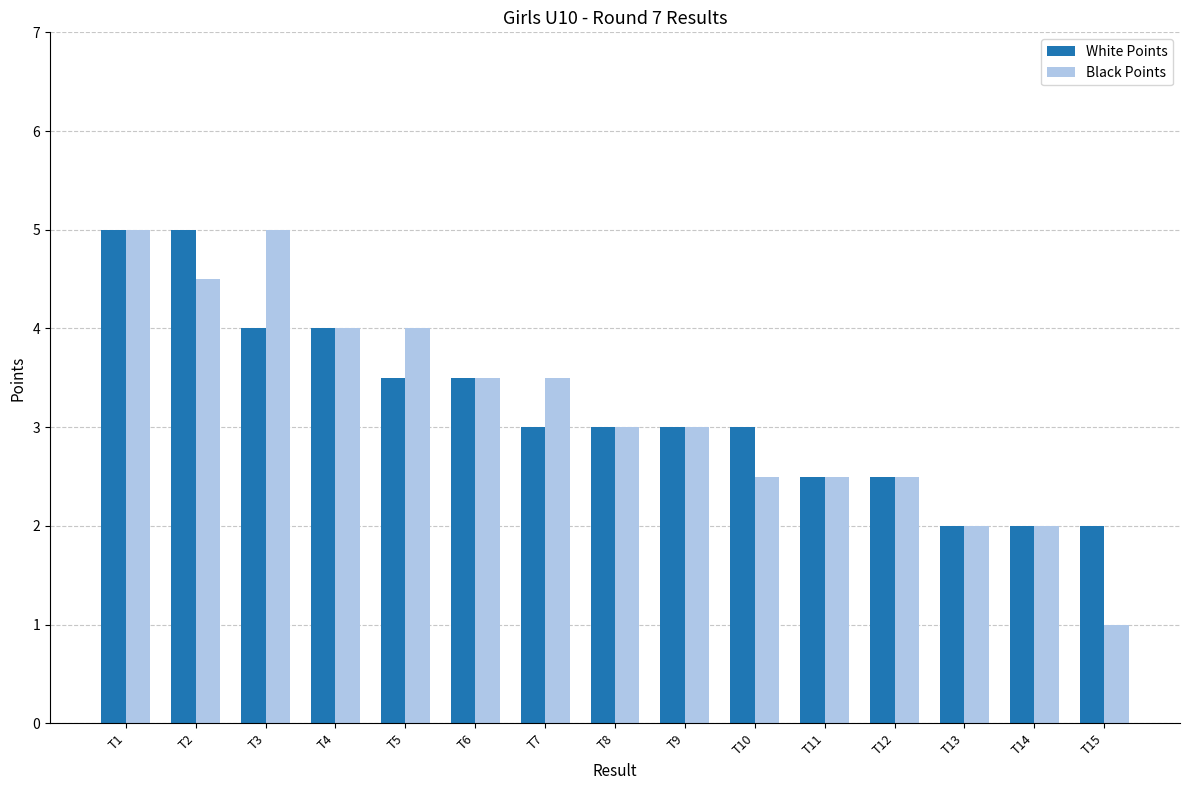

Which series has the widest spread of values?

Black Points